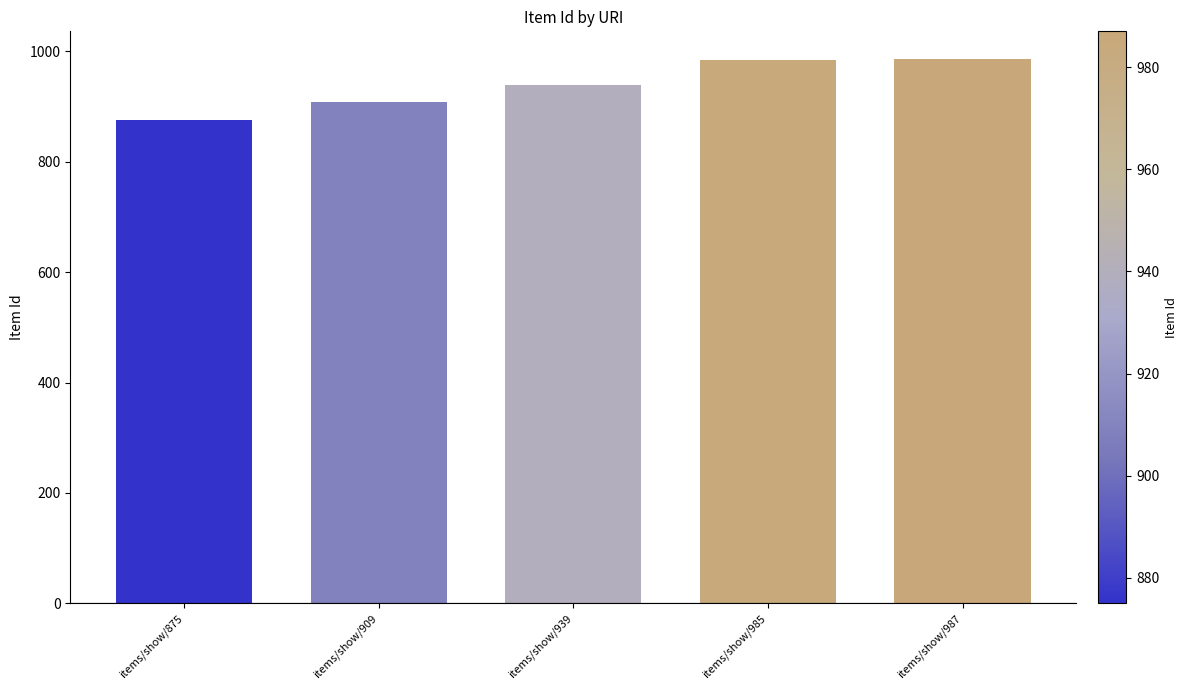

What is the value of the 1st bar from the left?

875